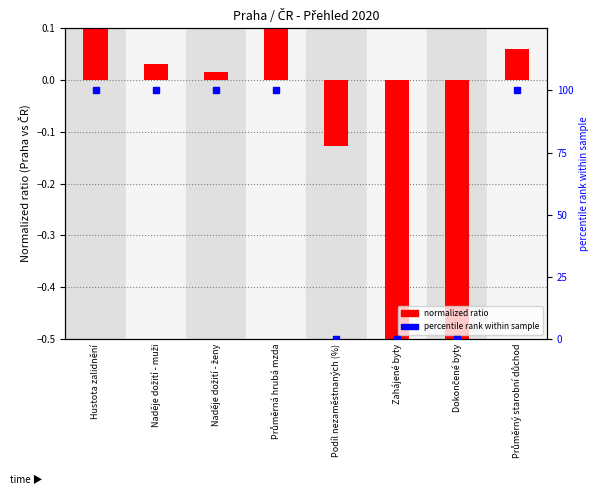

What is the label of the 8th bar from the left?

Průměrný starobní důchod